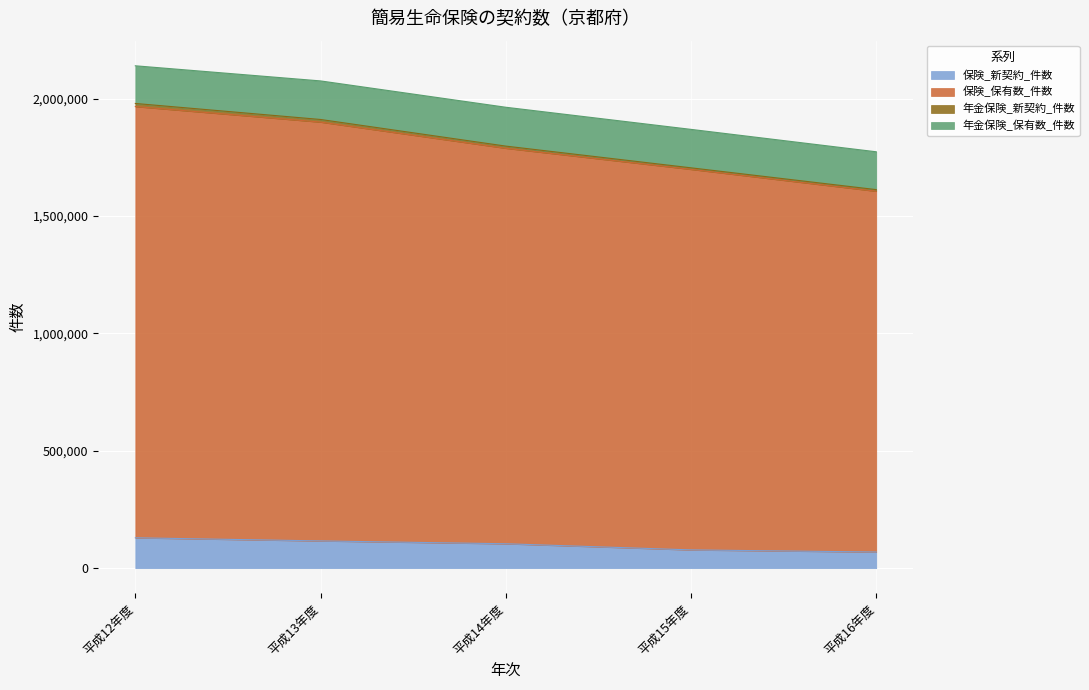

Which category has the lowest value in the 保険_保有数_件数 series?

平成16年度